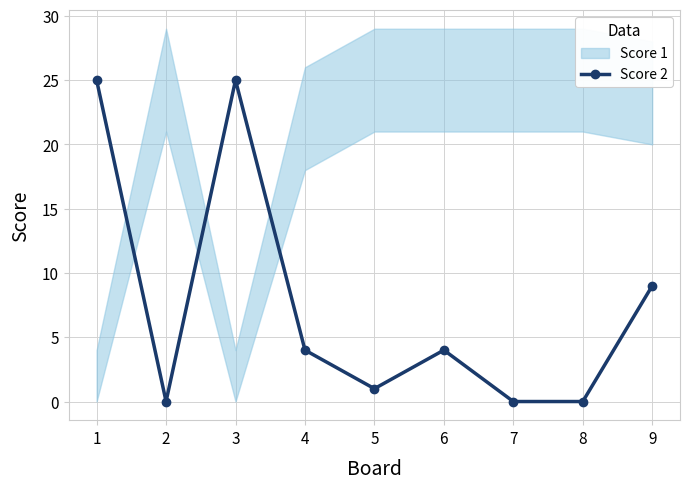

At which category does the chart reach its peak across all series?

1